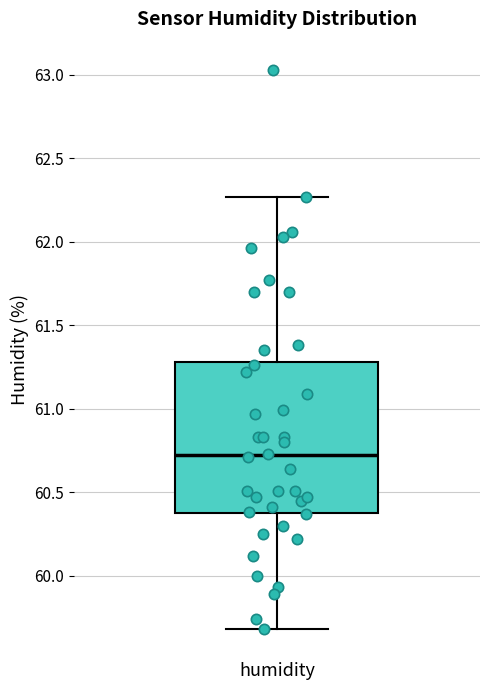

Transcribe this box plot: give where the median line is, the range the box spans, and where the two whiskers end, as read against the y-axis. The values are not printed on the chart, so give them approximately, as read against the axis.

median 60.70, box 60.40 to 61.30, whiskers 59.70 to 62.25